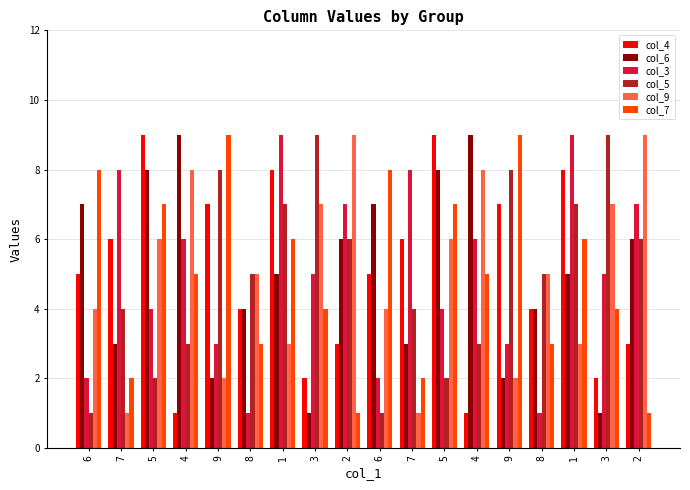

What is the difference between the maximum and minimum values in the col_9 series?

8